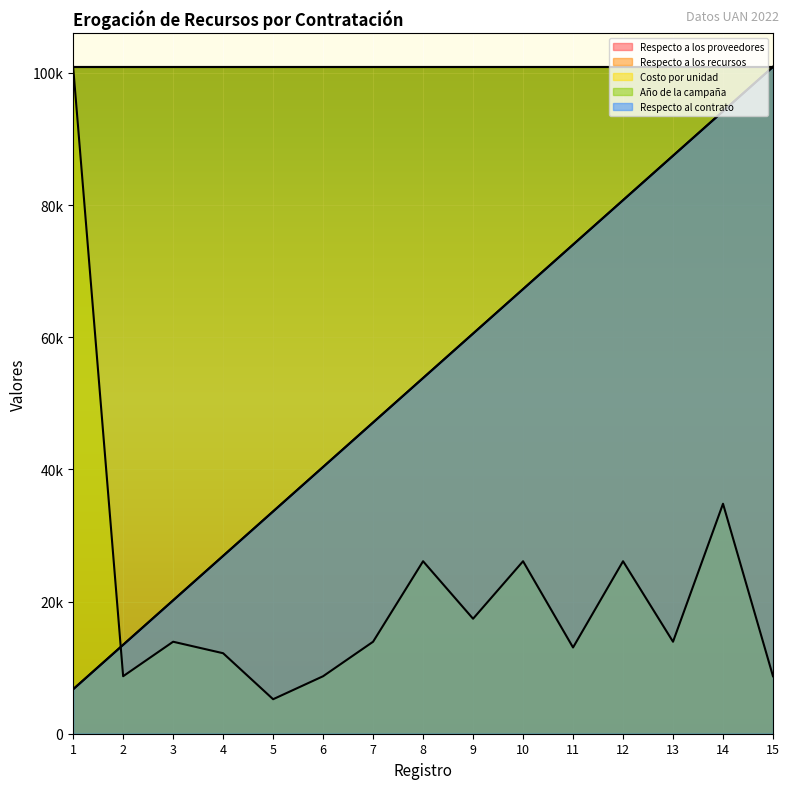

Which series has the largest total across all categories?

Respecto a los proveedores